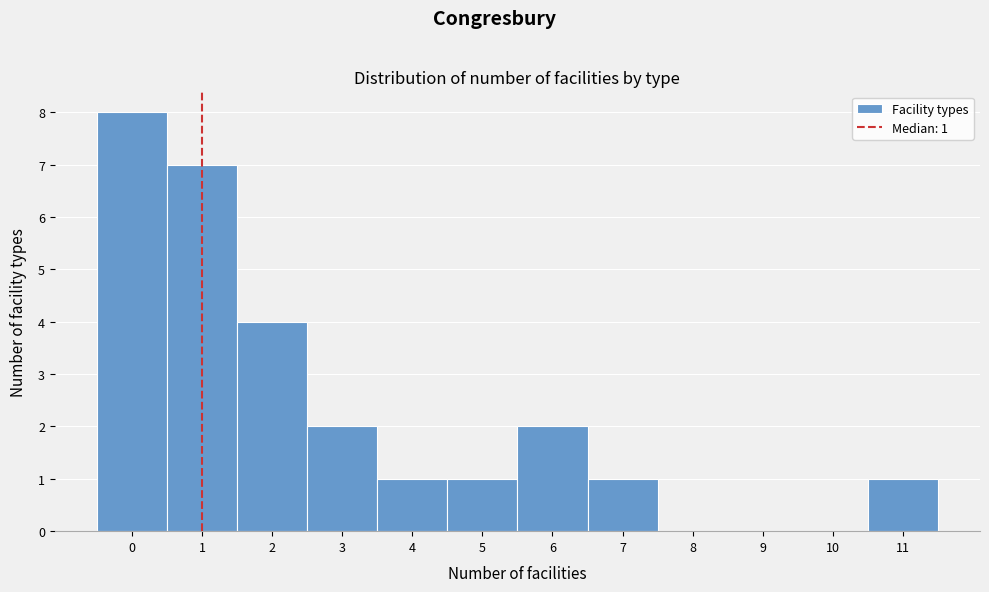

Which range on the x-axis has the tallest bar?

-0.5 to 0.5